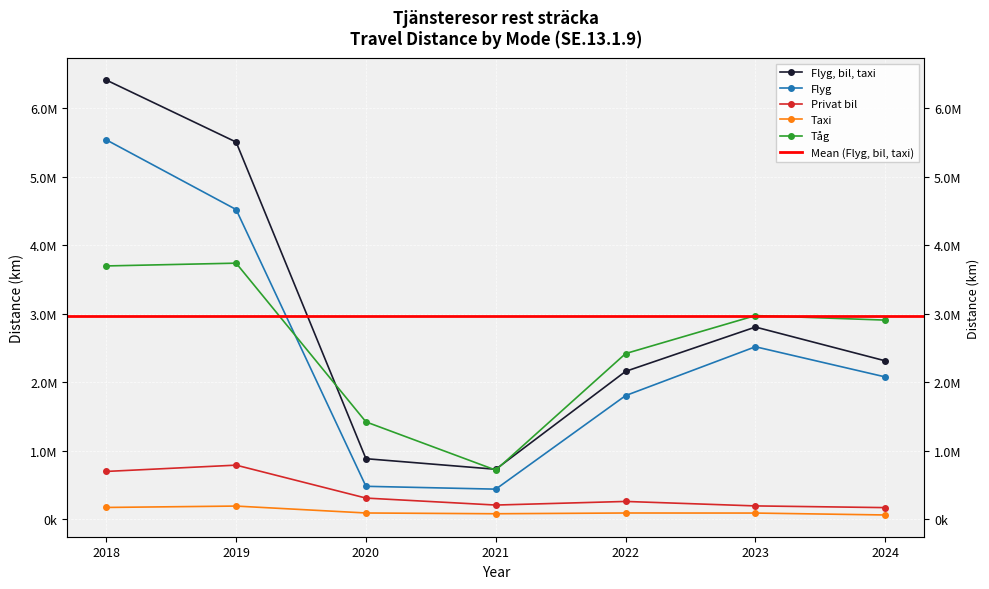

Between 2018 and 2019, which series saw the biggest shift?

Flyg